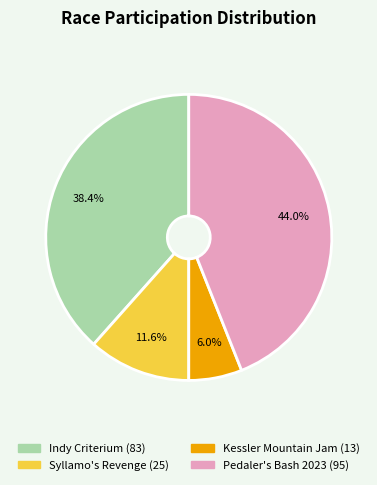

Combined, what portion of the pie is Syllamo's Revenge and Indy Criterium?

50.0%